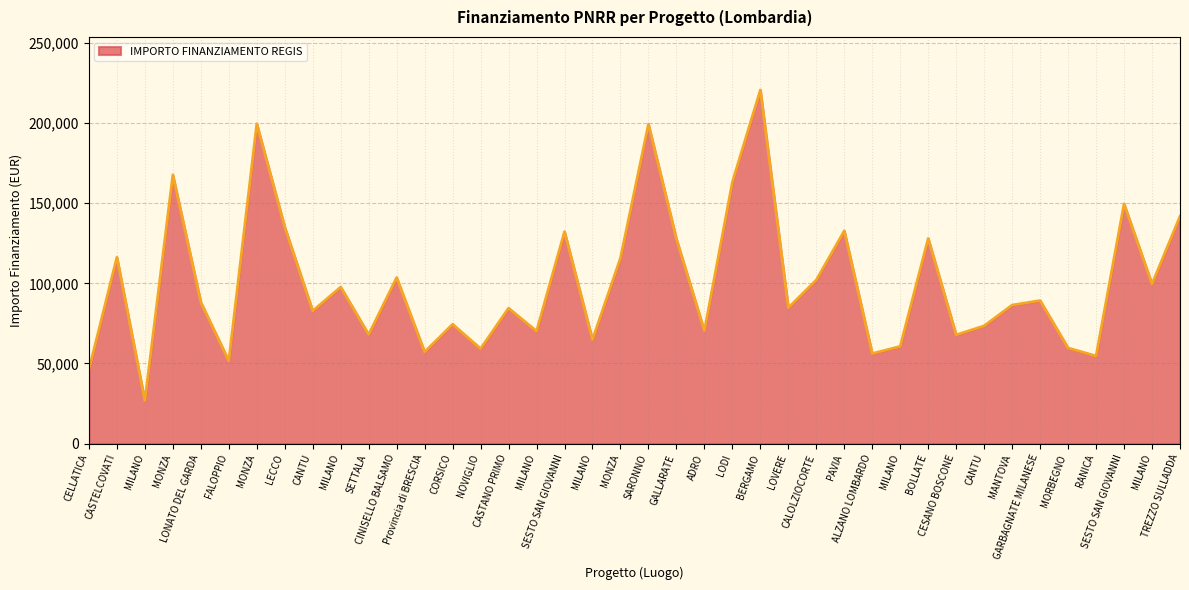

Does the chart have visible grid lines?

Yes